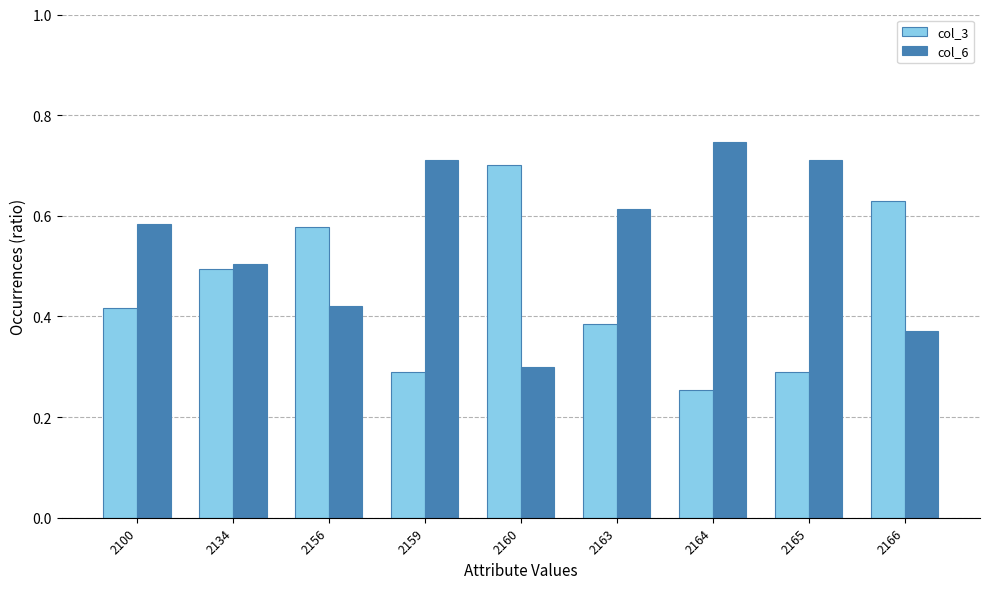

What is the sum of the col_6 values at 2100 and 2134?

1.1